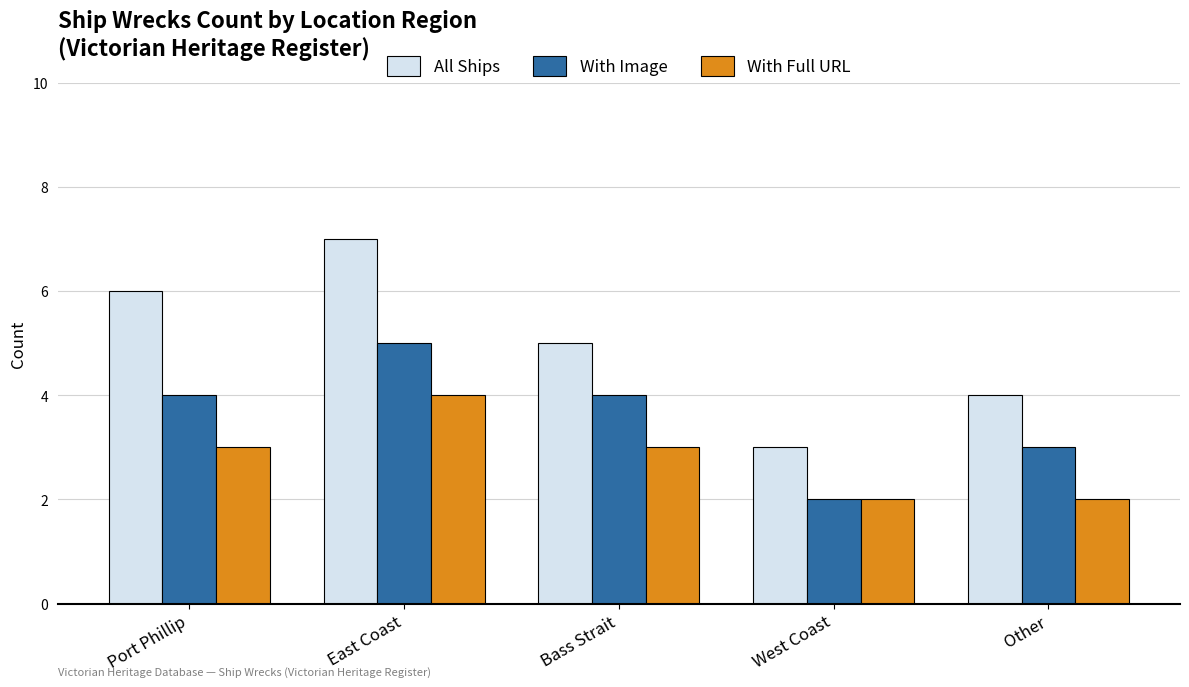

Does the chart contain stacked bars?

No